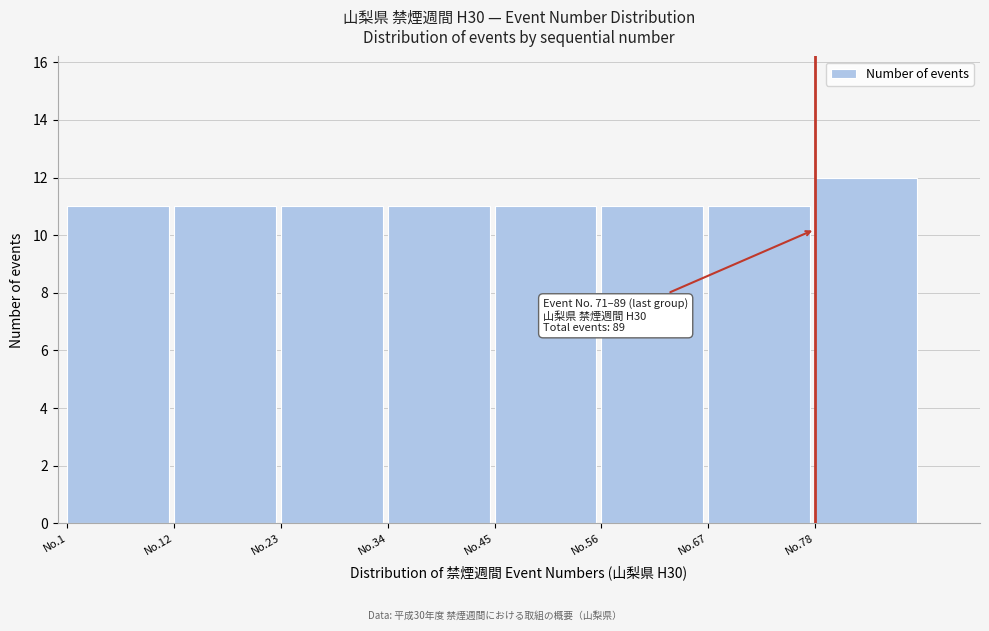

Reading left to right, list all the values displayed in this chart.

No.1=11	No.12=11	No.23=11	No.34=11	No.45=11	No.56=11	No.67=11	No.78=12